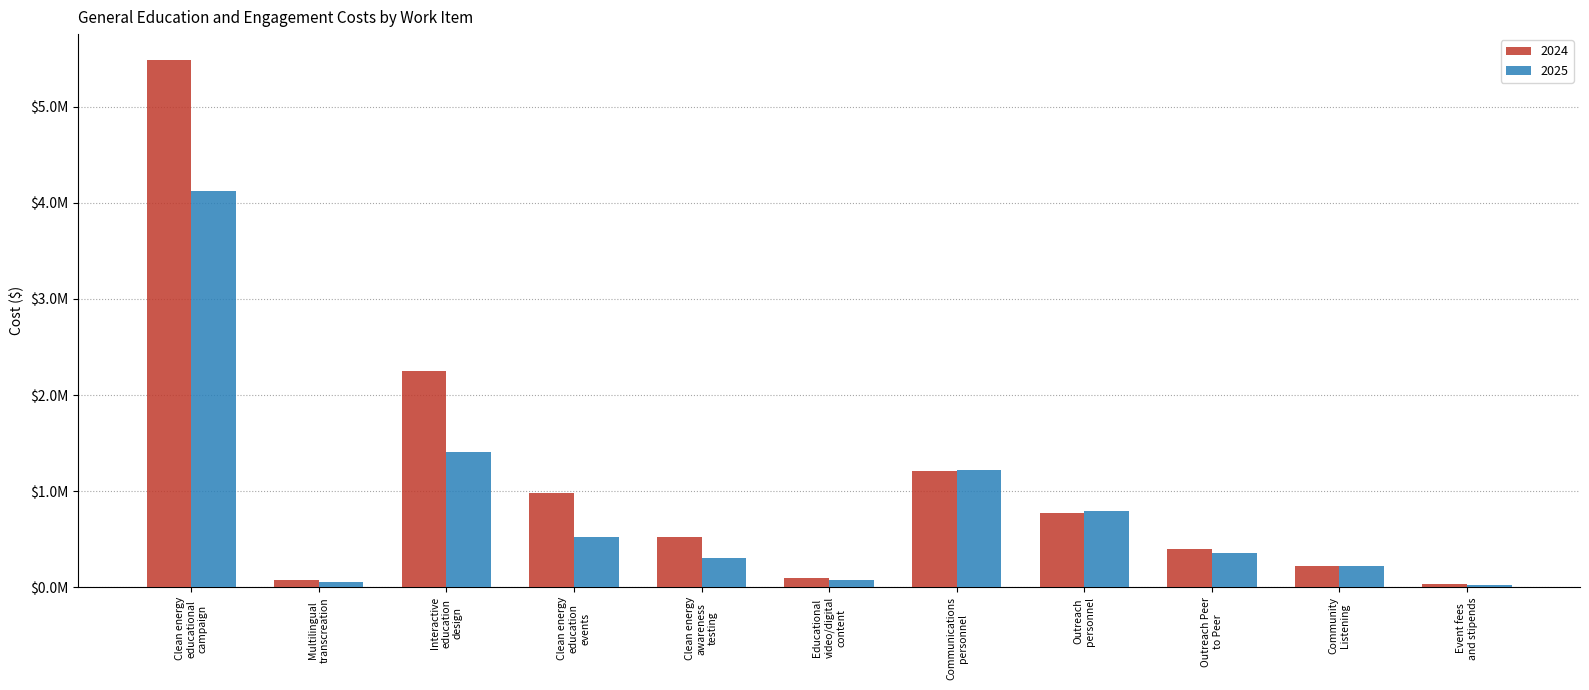

What are all the series names shown in the legend?

2024, 2025